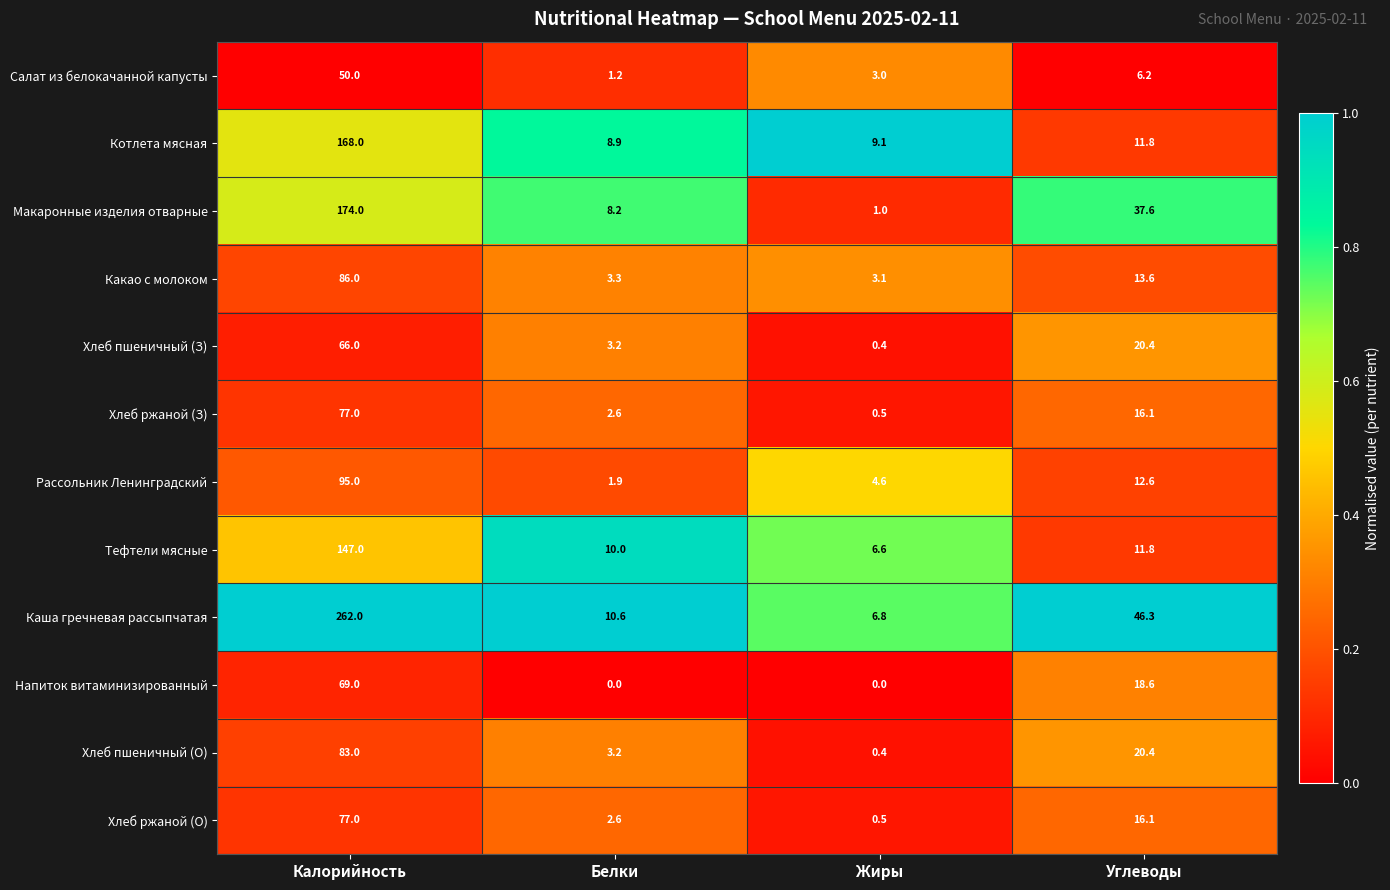

At which label does Хлеб пшеничный (О) first exceed 20?

Калорийность